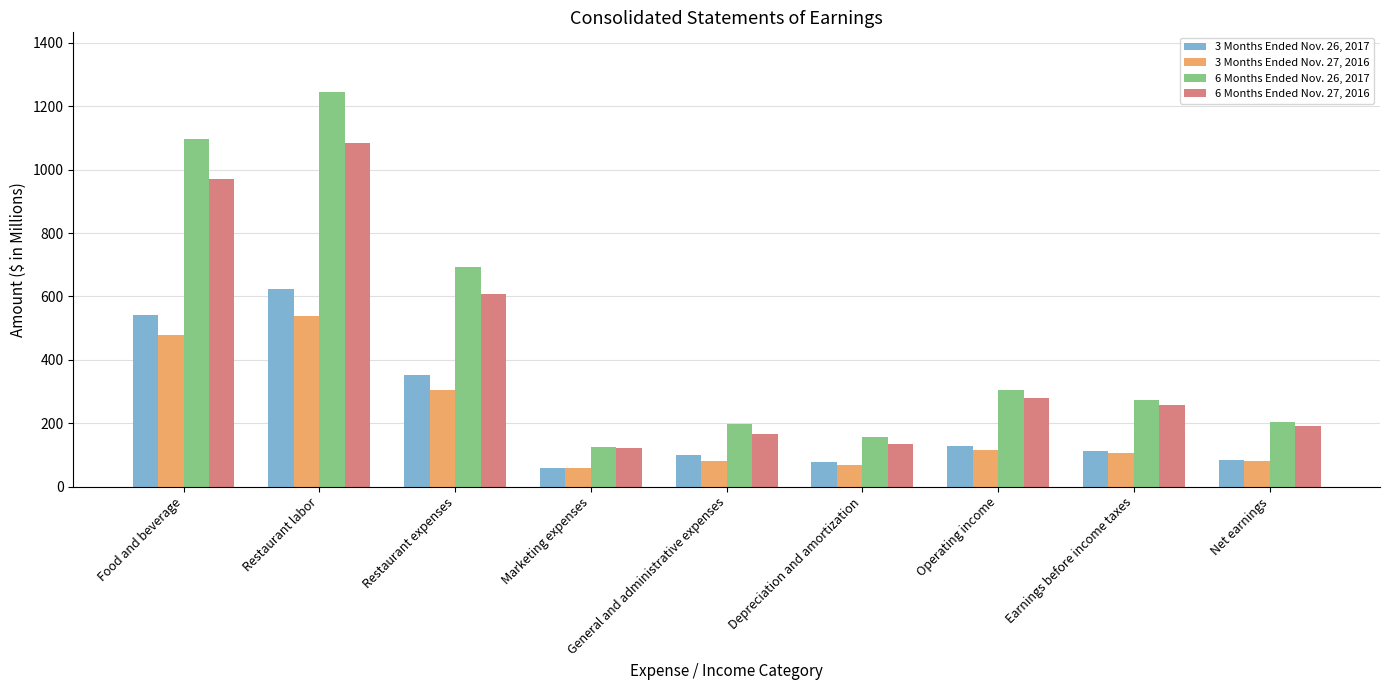

Reading left to right, extract all data points from this chart.

3 Months Ended Nov. 26, 2017: Food and beverage=542.9	Restaurant labor=622.4	Restaurant expenses=351.5	Marketing expenses=58.1	General and administrative expenses=98.9	Depreciation and amortization=78.8	Operating income=128.9	Earnings before income taxes=113.4	Net earnings=84.7
3 Months Ended Nov. 27, 2016: Food and beverage=478.1	Restaurant labor=538.1	Restaurant expenses=305.3	Marketing expenses=57.1	General and administrative expenses=79.5	Depreciation and amortization=67.8	Operating income=116.5	Earnings before income taxes=107.0	Net earnings=79.5
6 Months Ended Nov. 26, 2017: Food and beverage=1098.1	Restaurant labor=1246.6	Restaurant expenses=694.4	Marketing expenses=124.1	General and administrative expenses=196.9	Depreciation and amortization=154.9	Operating income=303.4	Earnings before income taxes=272.9	Net earnings=203.7
6 Months Ended Nov. 27, 2016: Food and beverage=971.3	Restaurant labor=1083.9	Restaurant expenses=609.0	Marketing expenses=120.8	General and administrative expenses=167.2	Depreciation and amortization=134.6	Operating income=277.8	Earnings before income taxes=258.4	Net earnings=189.7